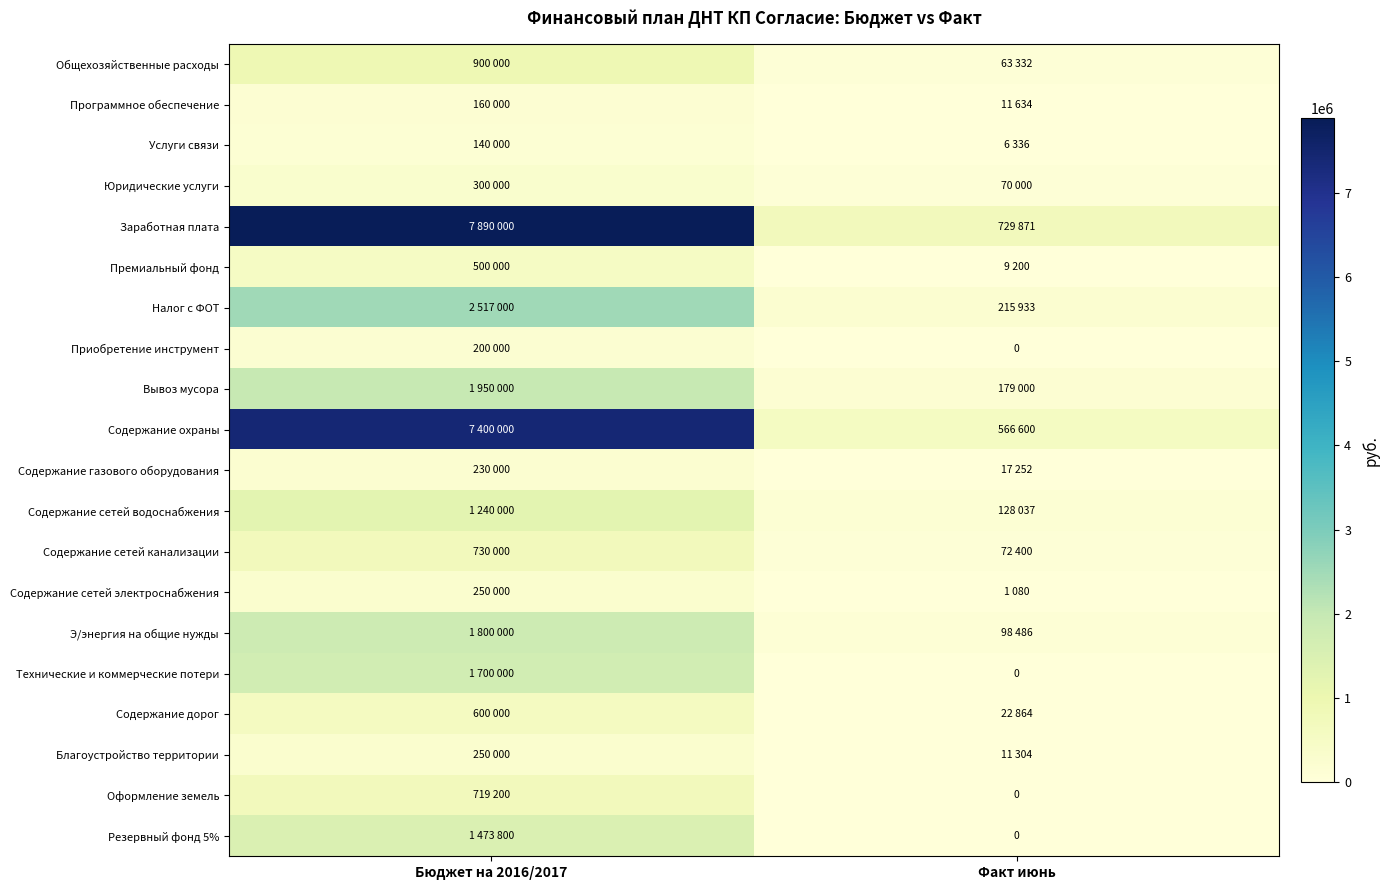

Read the Содержание газового оборудования value at Факт июнь, to the nearest 10.

17250